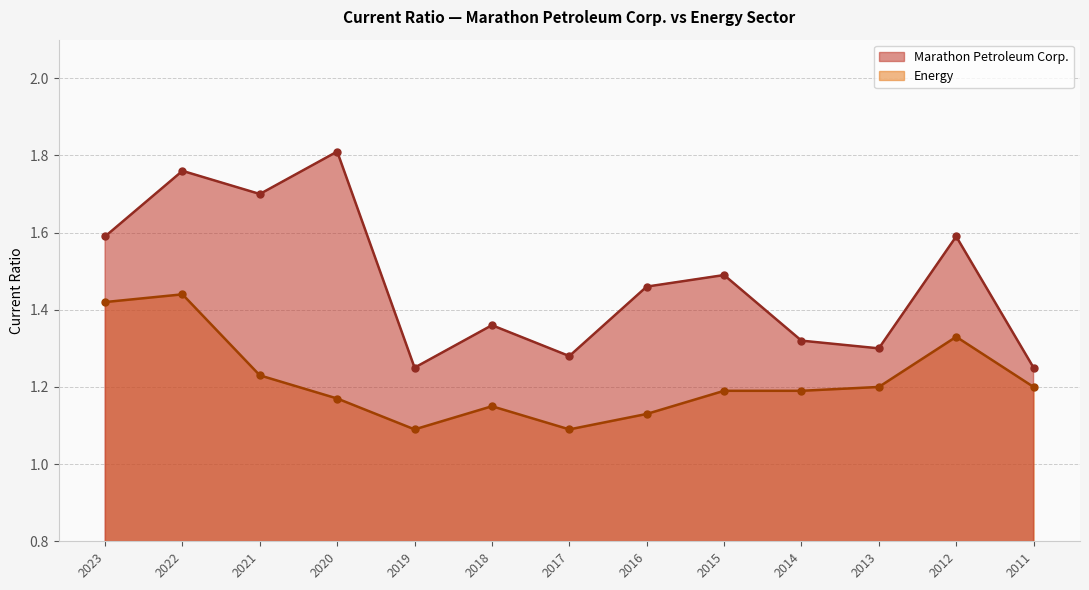

True or false: Energy and Marathon Petroleum Corp. cross at least once.

False